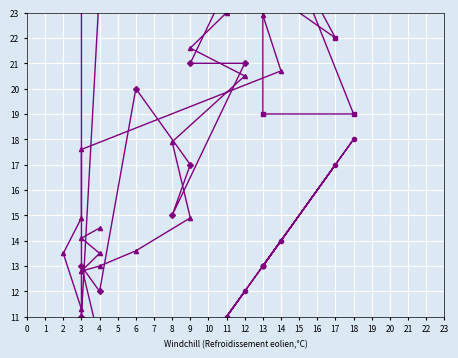

What is the value of the Temperatura (ºC) point at the 3rd from the left?

13.5